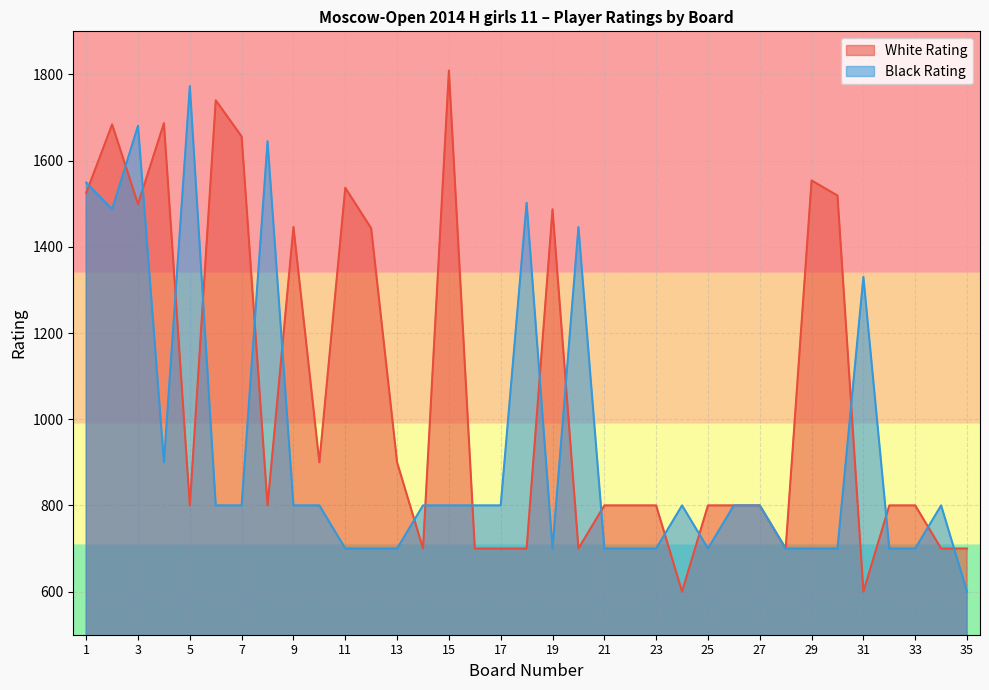

At which label is Black Rating closest to 1186?

31